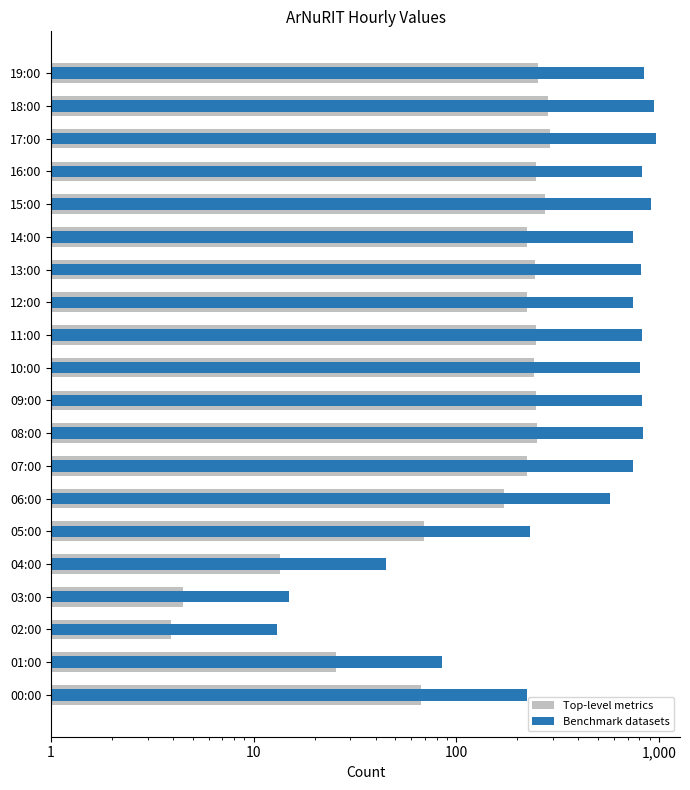

The value of Top-level metrics at 02:00 is 5.3. True or false?

False